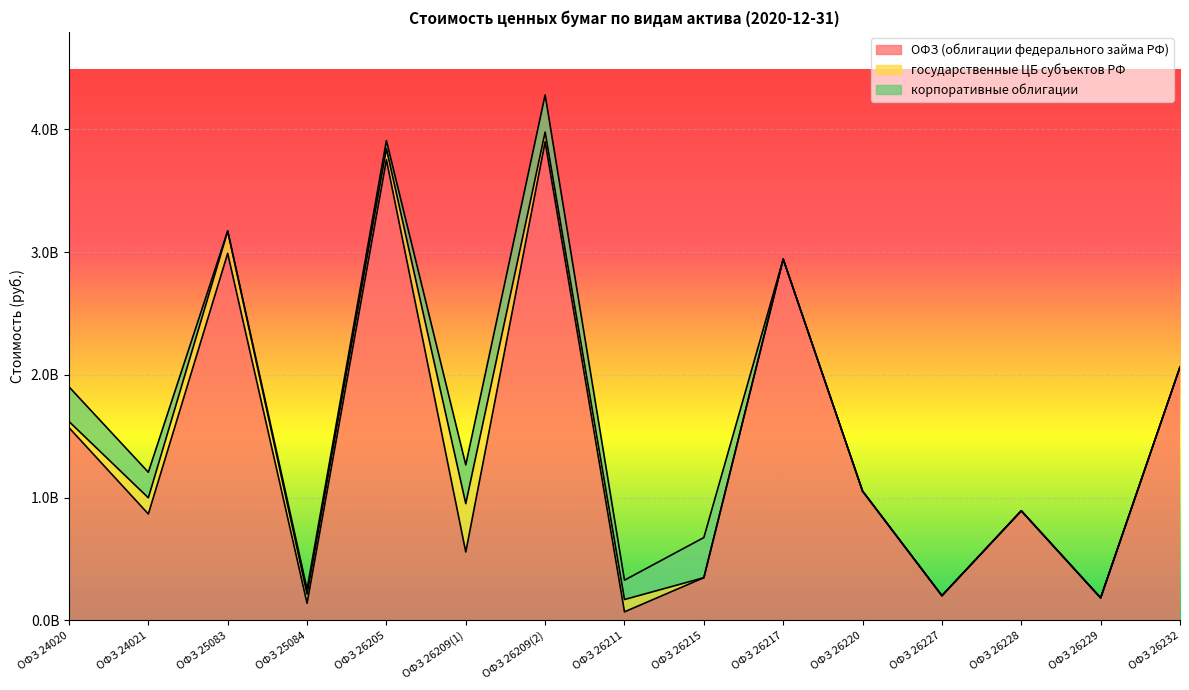

Reading left to right, extract all data points from this chart.

ОФЗ (облигации федерального займа РФ): ОФЗ 24020=1569838552.4	ОФЗ 24021=866505823.8	ОФЗ 25083=2989890722.3	ОФЗ 25084=139063457.5	ОФЗ 26205=3752689565.7	ОФЗ 26209(1)=556764551.2	ОФЗ 26209(2)=3899304454.0	ОФЗ 26211=69142878.3	ОФЗ 26215=347322005.5	ОФЗ 26217=2943091742.6	ОФЗ 26220=1052855441.3	ОФЗ 26227=200685956.5	ОФЗ 26228=892406103.4	ОФЗ 26229=182917321.0	ОФЗ 26232=2063633906.4
государственные ЦБ субъектов РФ: ОФЗ 24020=50137769.2	ОФЗ 24021=131582100.0	ОФЗ 25083=180430288.2	ОФЗ 25084=74700990.0	ОФЗ 26205=90571580.1	ОФЗ 26209(1)=393889480.0	ОФЗ 26209(2)=78604081.2	ОФЗ 26211=100296740.9	ОФЗ 26215=0.0	ОФЗ 26217=0.0	ОФЗ 26220=0.0	ОФЗ 26227=0.0	ОФЗ 26228=0.0	ОФЗ 26229=0.0	ОФЗ 26232=0.0
корпоративные облигации: ОФЗ 24020=282354800.0	ОФЗ 24021=208346037.9	ОФЗ 25083=3284548.0	ОФЗ 25084=40237804.0	ОФЗ 26205=65217340.5	ОФЗ 26209(1)=315927454.5	ОФЗ 26209(2)=302959975.5	ОФЗ 26211=157698022.3	ОФЗ 26215=327084000.0	ОФЗ 26217=0.0	ОФЗ 26220=0.0	ОФЗ 26227=0.0	ОФЗ 26228=0.0	ОФЗ 26229=0.0	ОФЗ 26232=0.0